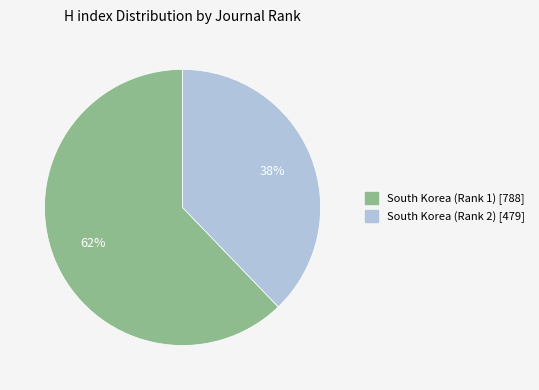

Which slice represents more than half of the pie?

South Korea (Rank 1)